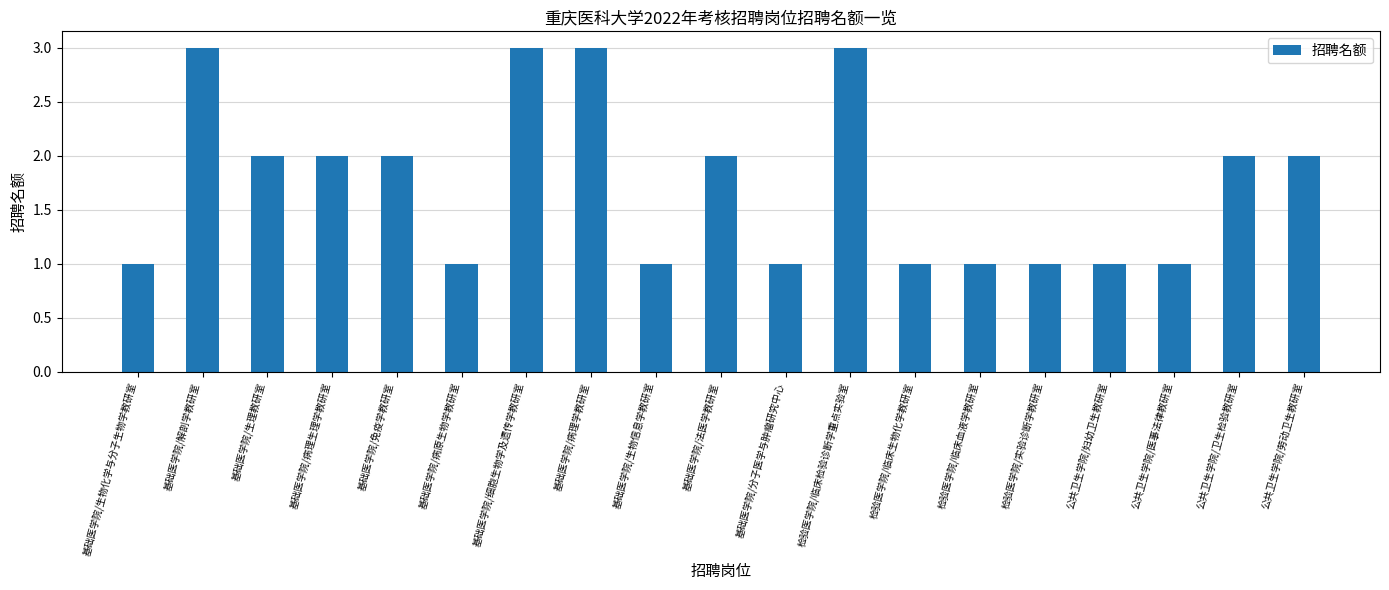

Where does the data first go above 2?

基础医学院/解剖学教研室